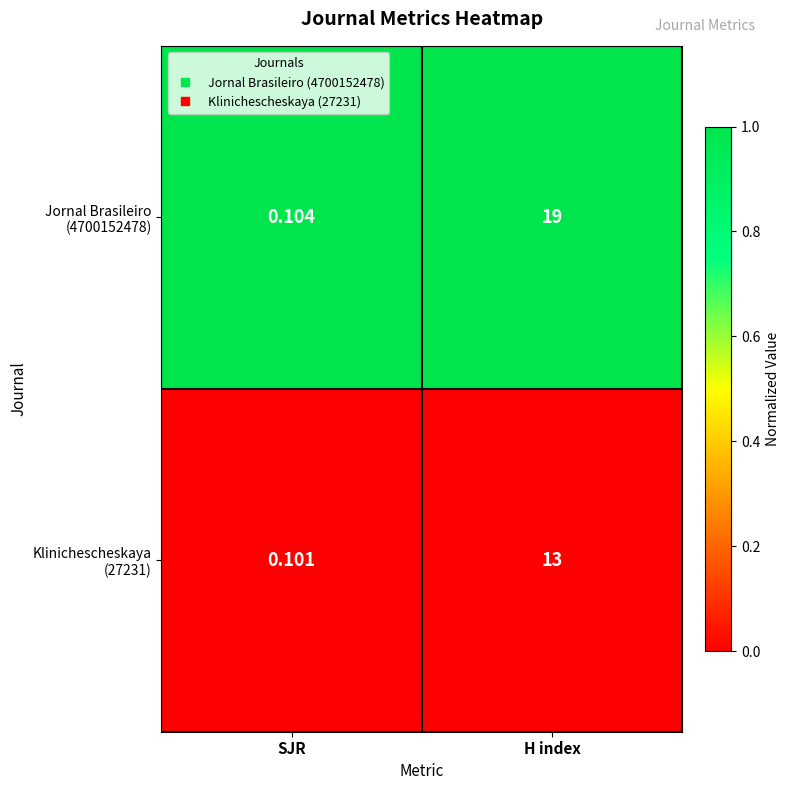

At which category is the sum across all series the highest?

H index